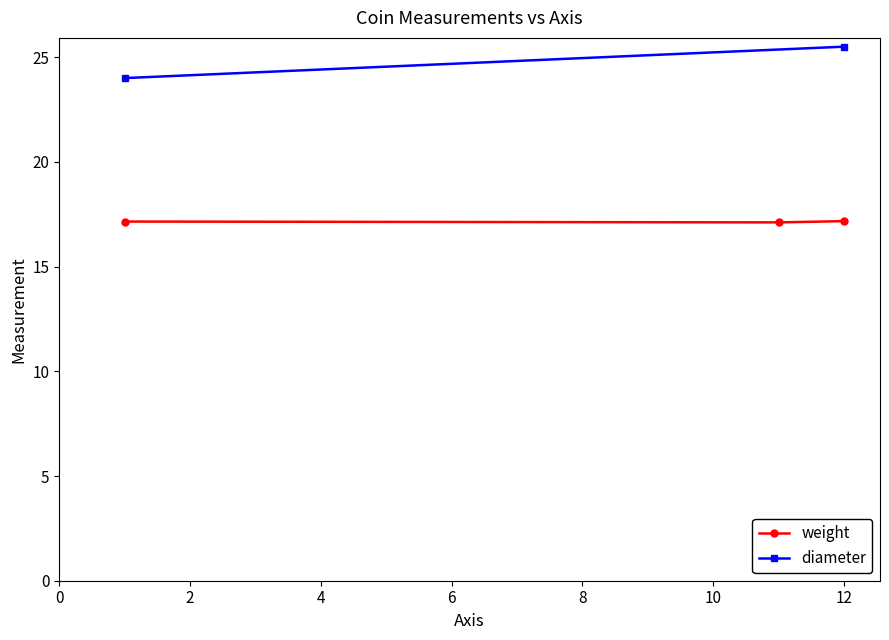

What is the lowest value of the weight series?

17.1